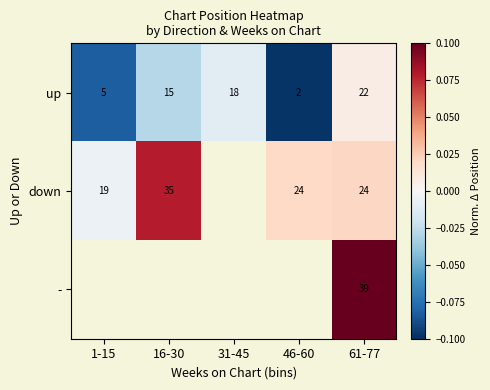

Is the value of - at 61-77 greater than the value of up at 31-45?

Yes